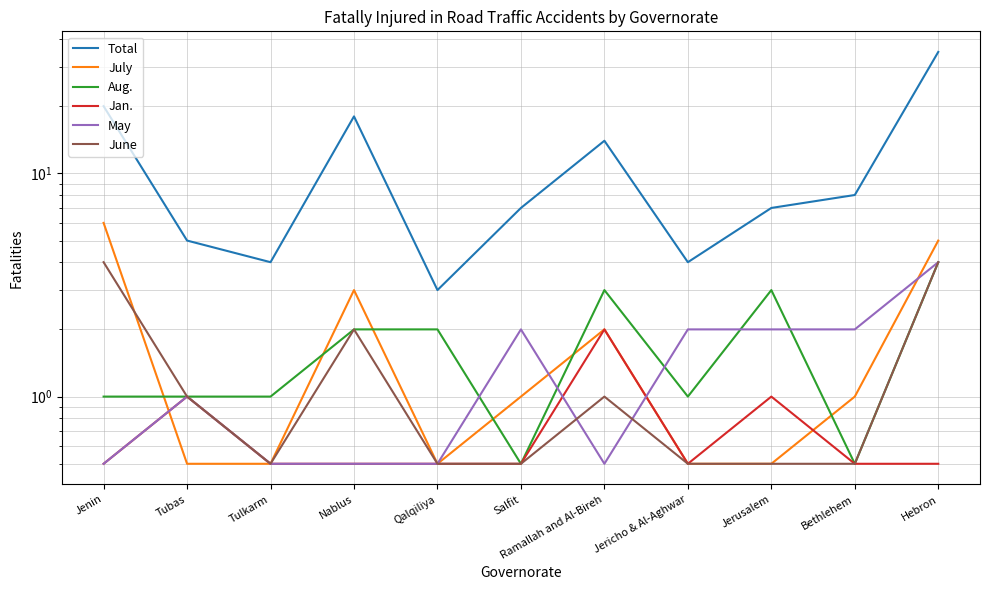

How many intersections are there between July and Aug.?

6